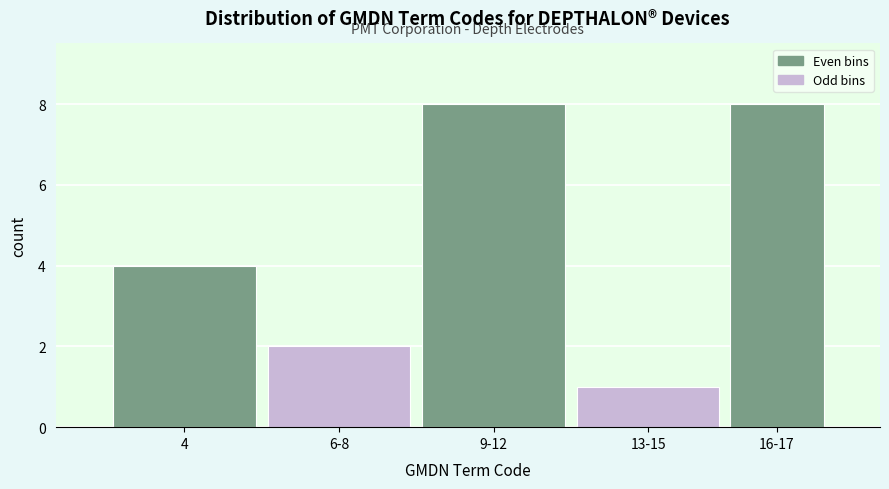

Reading left to right, extract all data points from this chart.

4	2	8	1	8